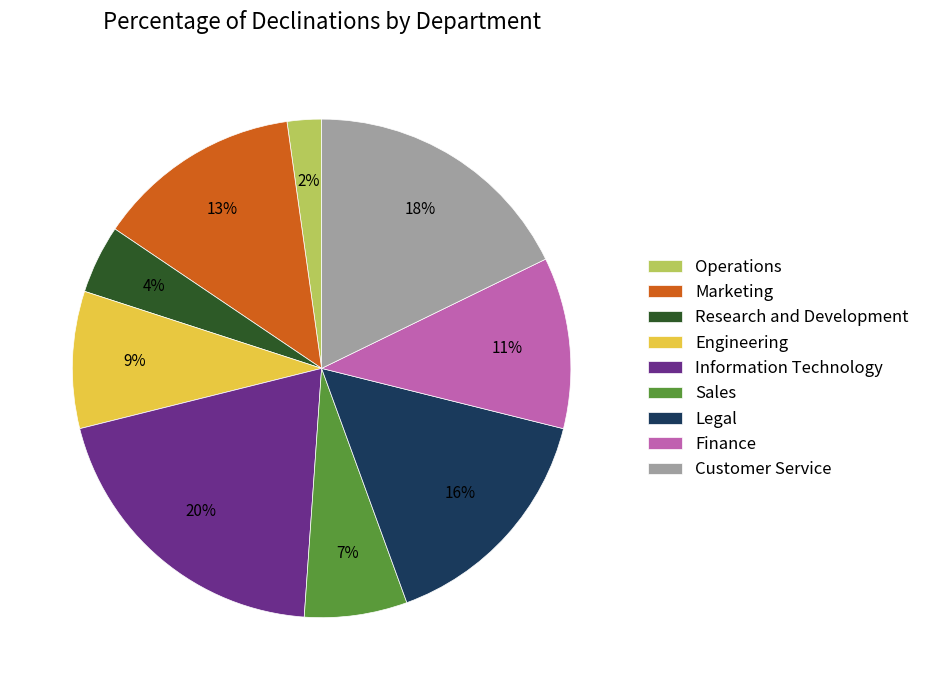

Between Engineering and Research and Development, which is larger?

Engineering